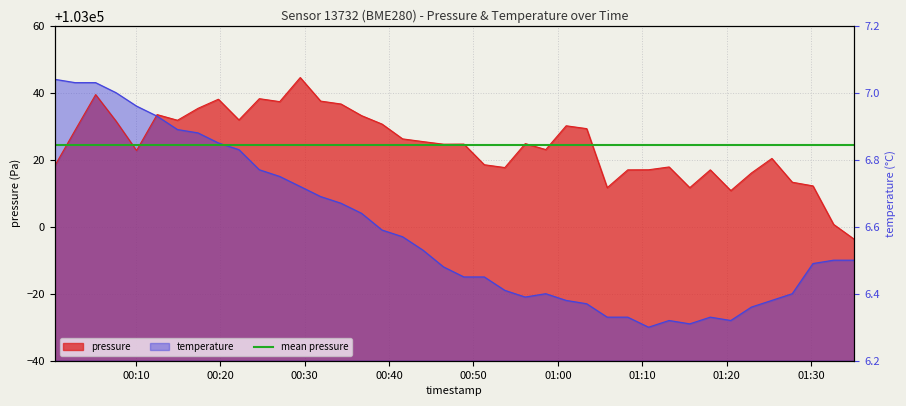

True or false: pressure and temperature cross at least once.

True